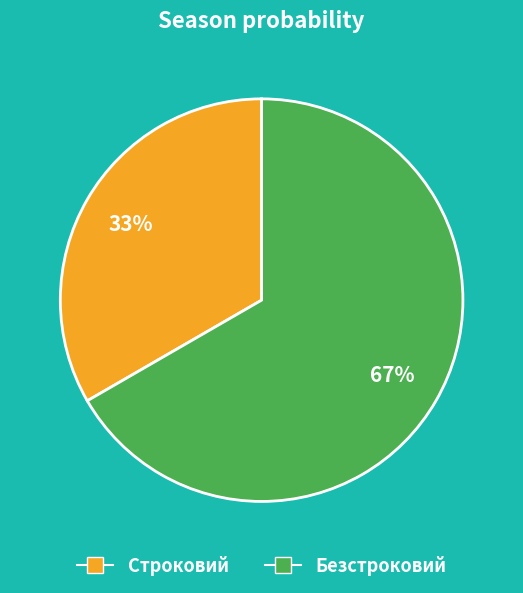

Rank the categories by value from lowest to highest.

Строковий, Безстроковий